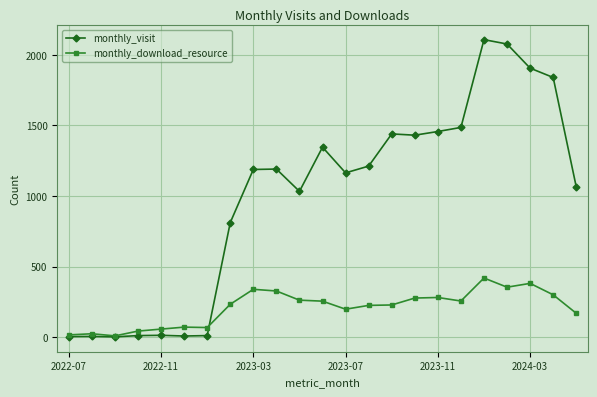

List the series in order of their overall mean, lowest first.

monthly_download_resource, monthly_visit